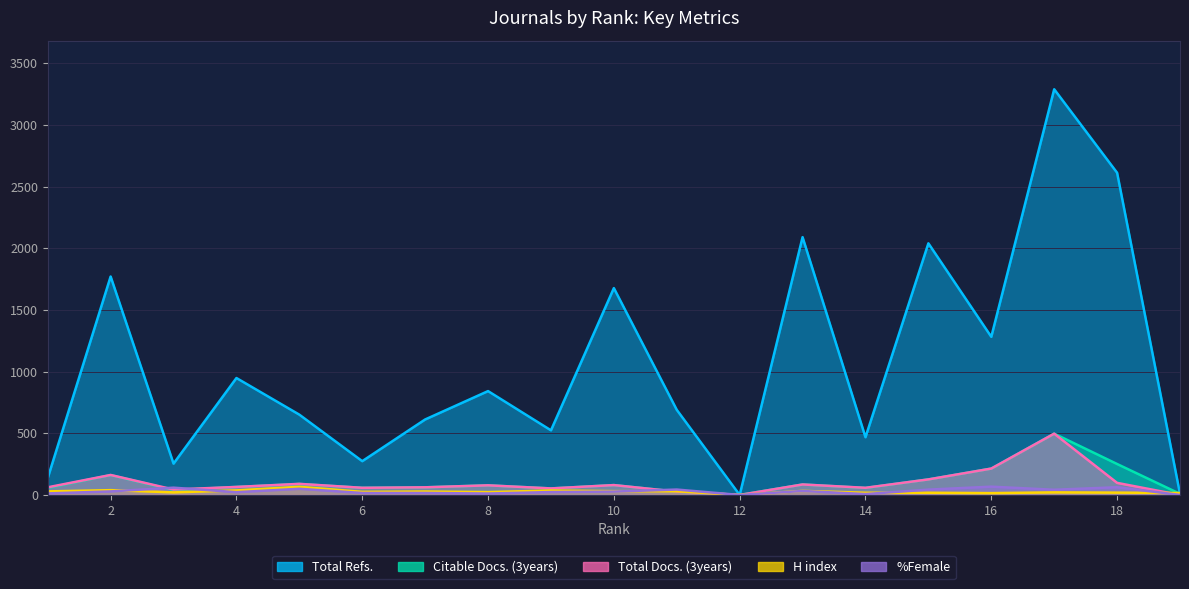

List the series in order of their peak value, lowest first.

H index, %Female, Citable Docs. (3years), Total Docs. (3years), Total Refs.